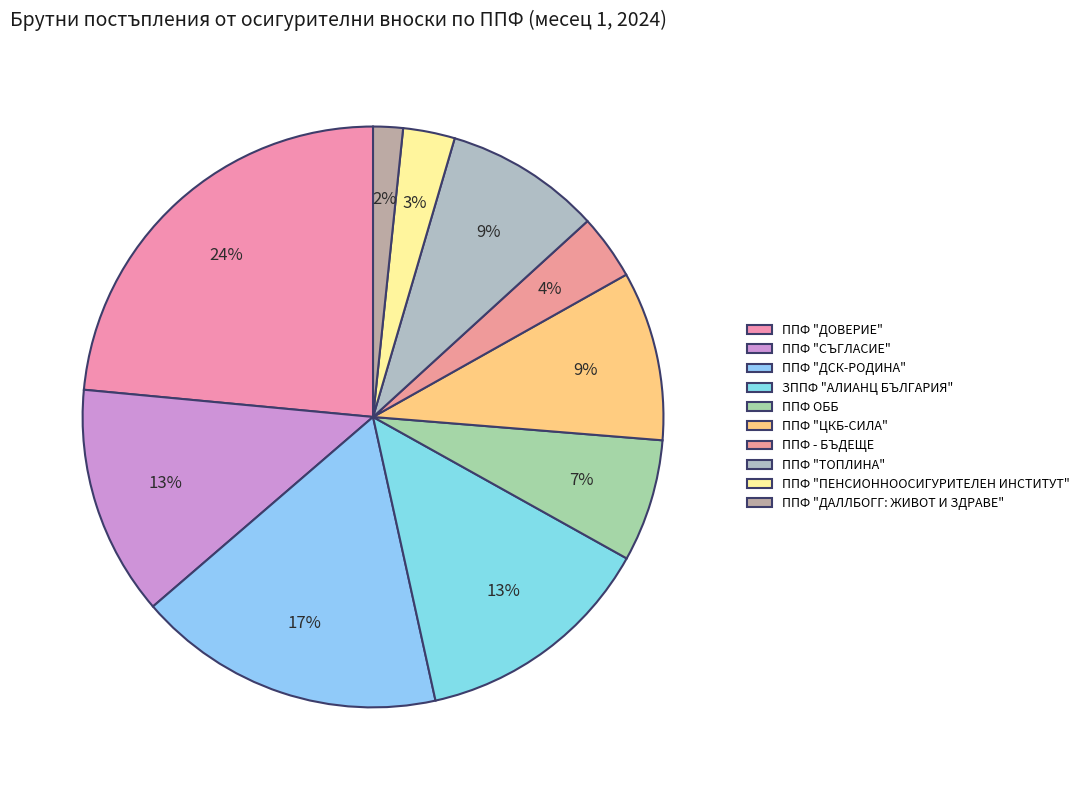

The ЗППФ "АЛИАНЦ БЪЛГАРИЯ" slice represents 8% of the pie. True or false?

False